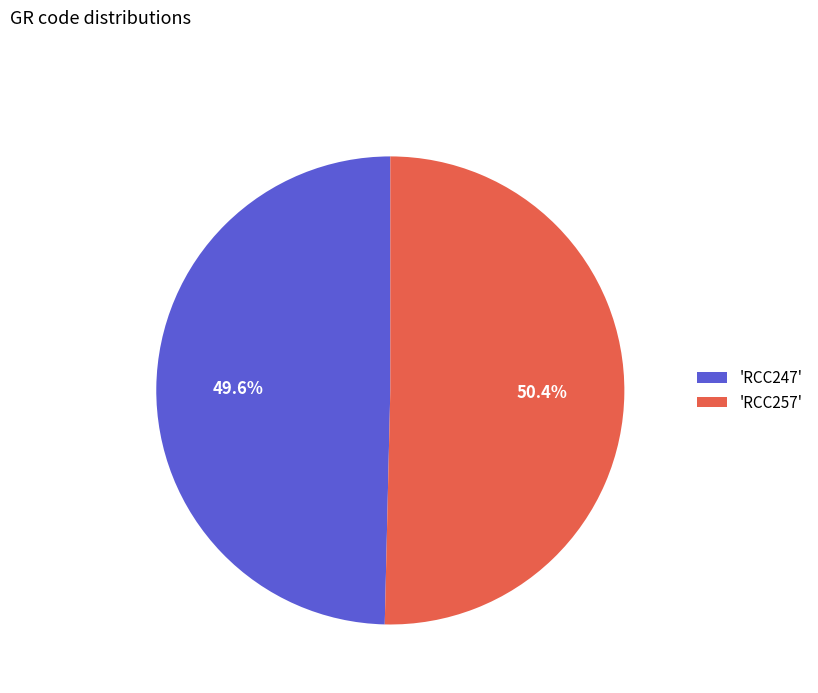

What is the largest slice in the pie chart?

'RCC257'